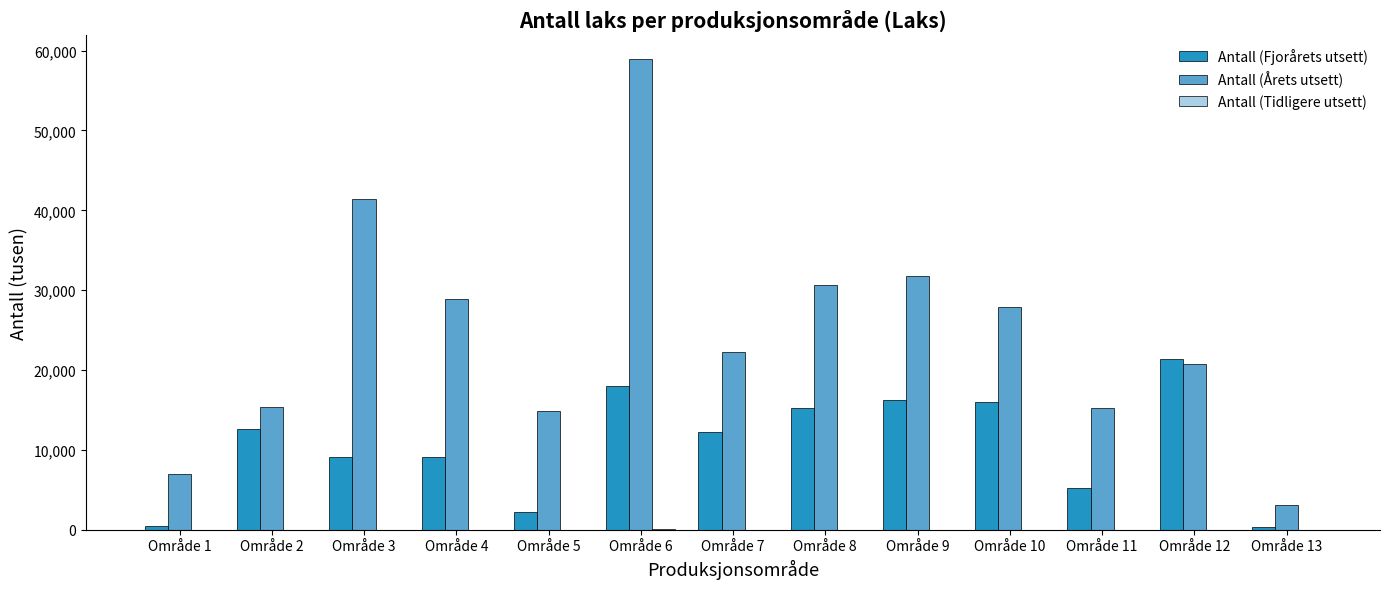

Which series has the largest total across all categories?

Antall (Årets utsett)